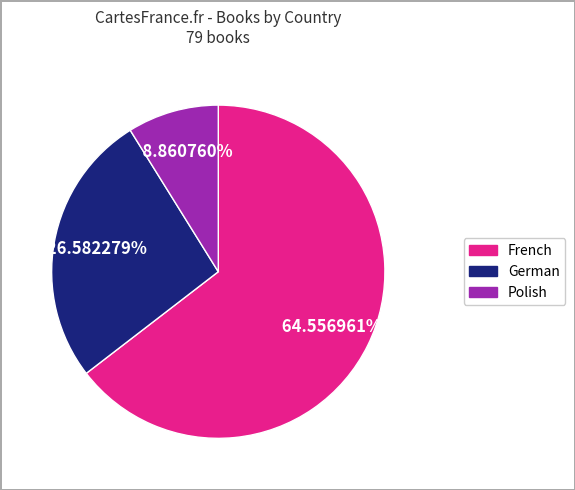

What is the ratio of the value at German to the value at French?

0.4